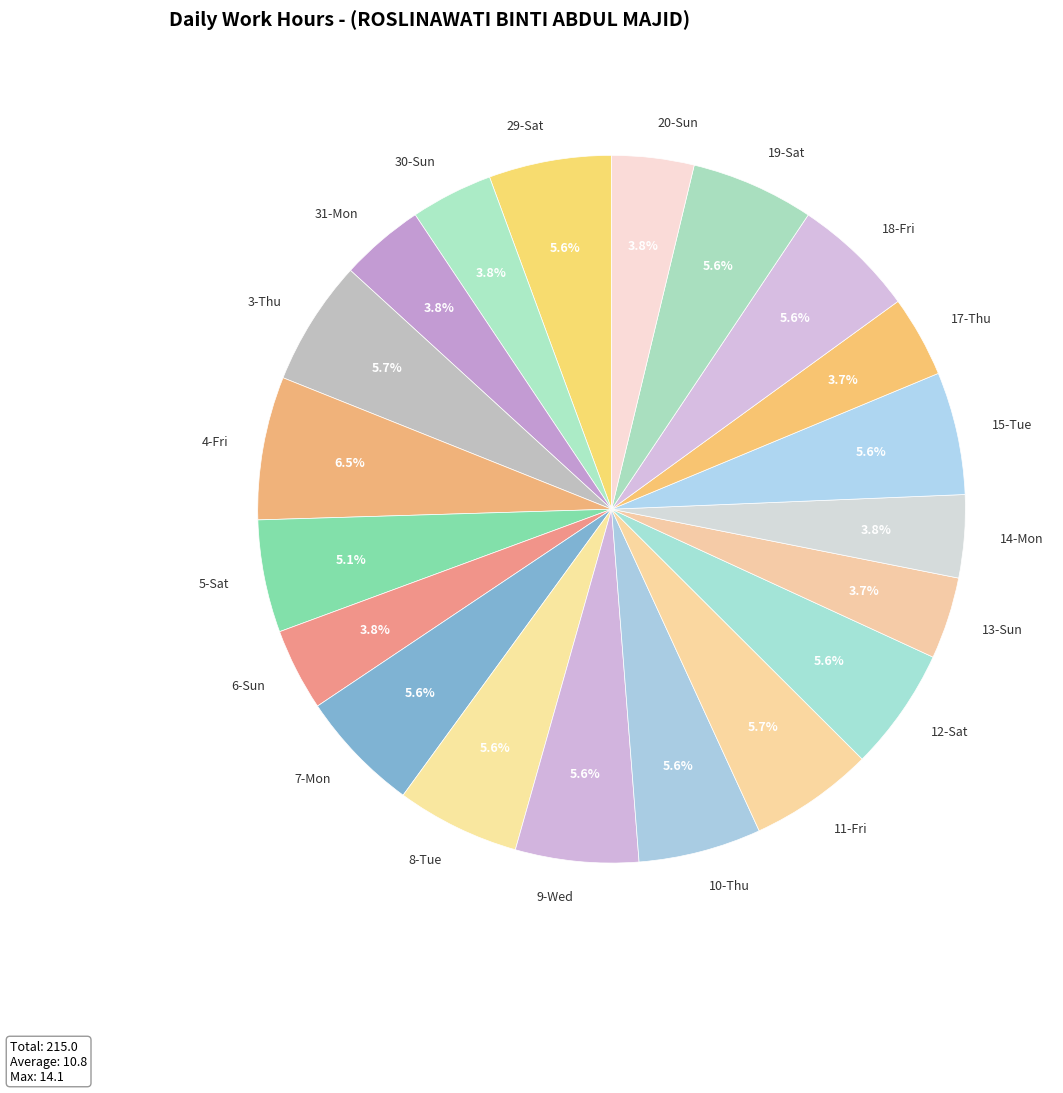

Does any single category account for the majority?

No